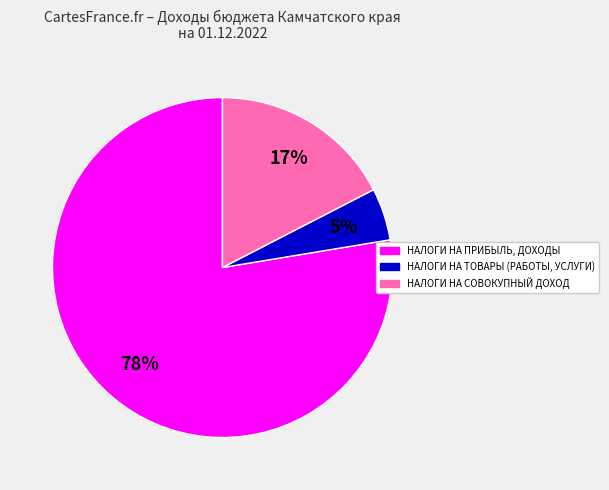

Does НАЛОГИ НА ТОВАРЫ (РАБОТЫ, УСЛУГИ) account for over 50% of the chart?

No